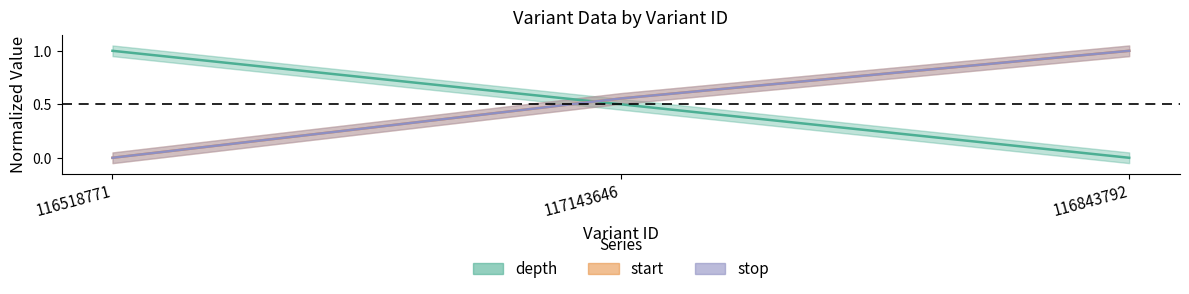

How many start values are between 0 and 1?

3